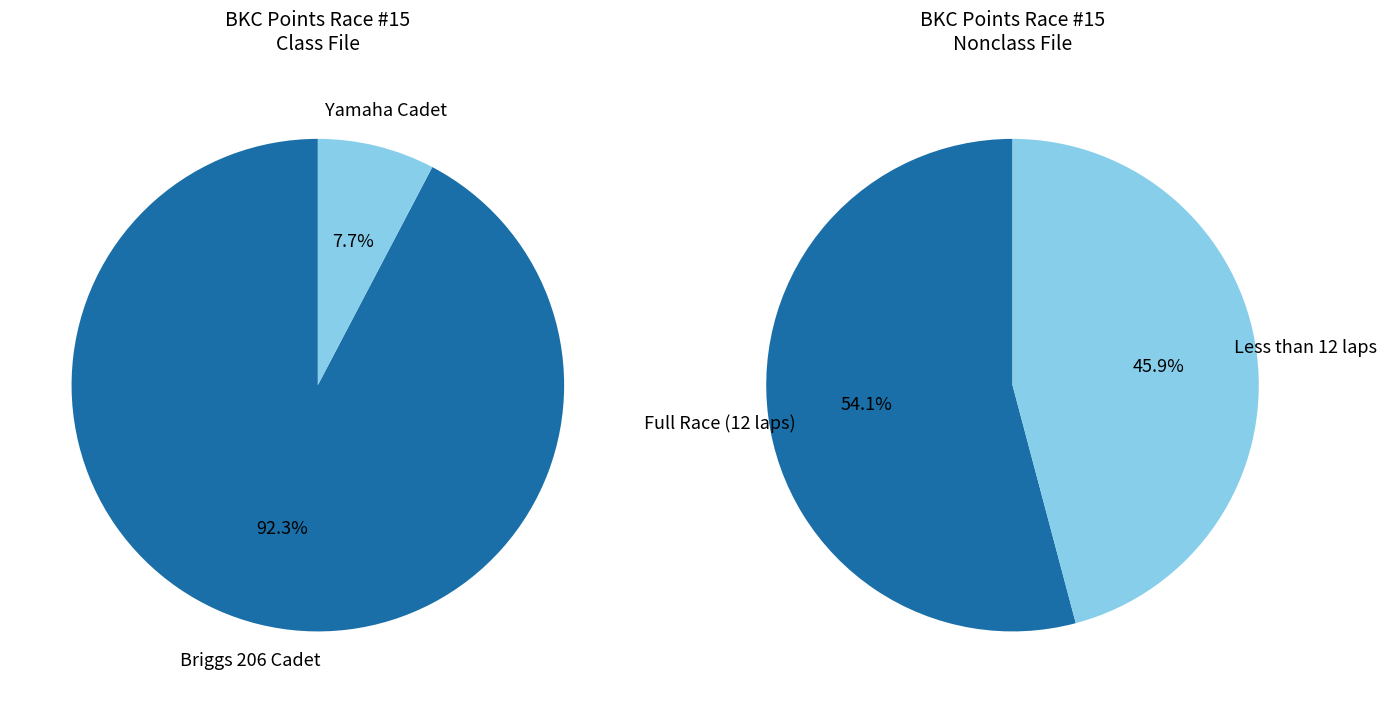

Which has a higher value, Yamaha Cadet or Briggs 206 Cadet?

Briggs 206 Cadet